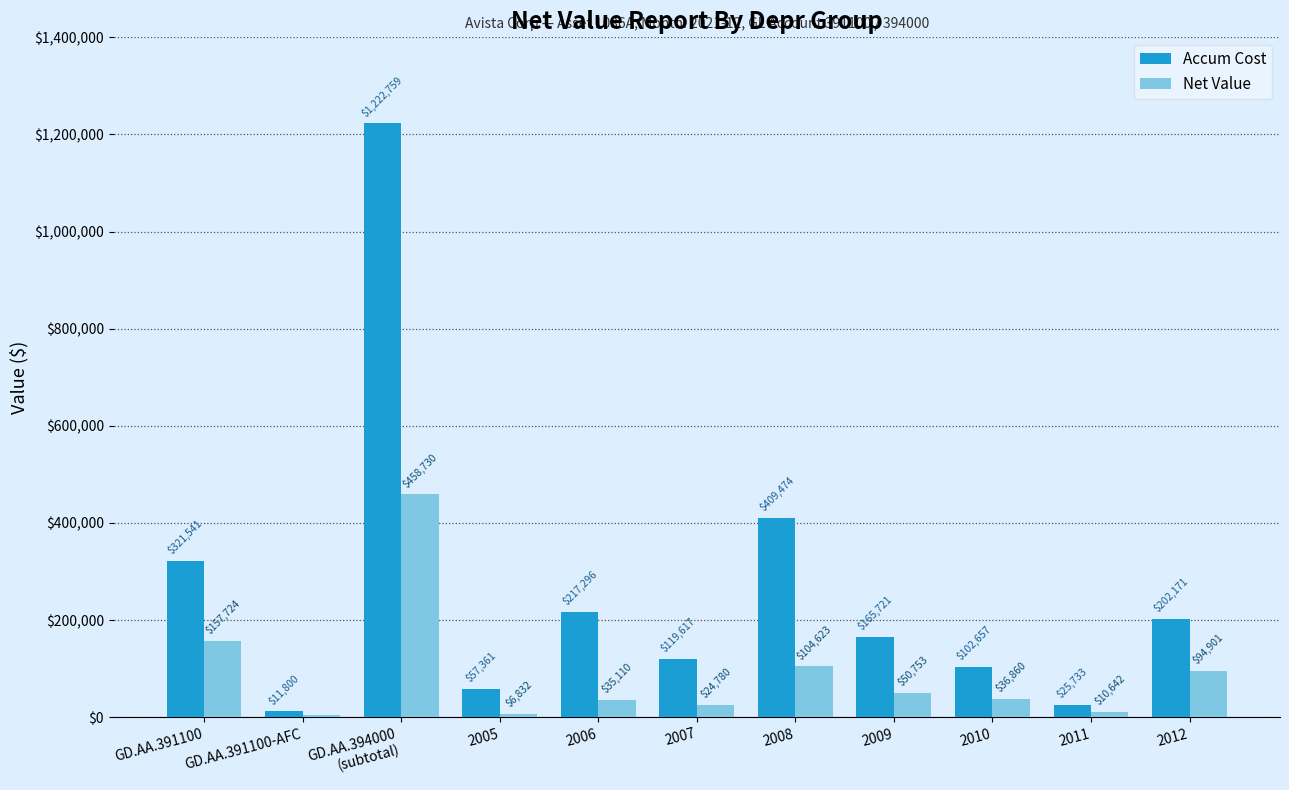

How many data points in Accum Cost are above 165720?

6